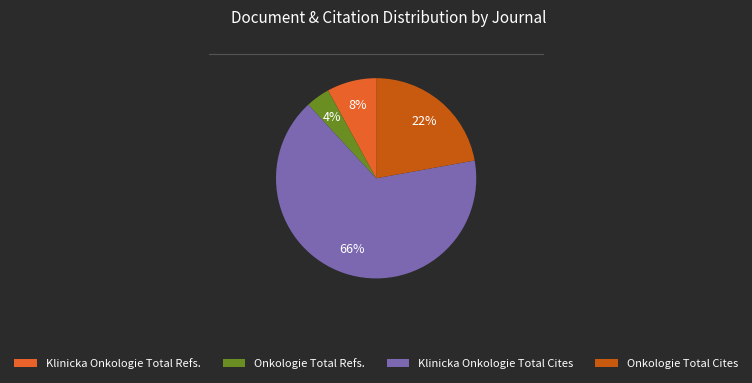

How many slices are in this pie chart?

4